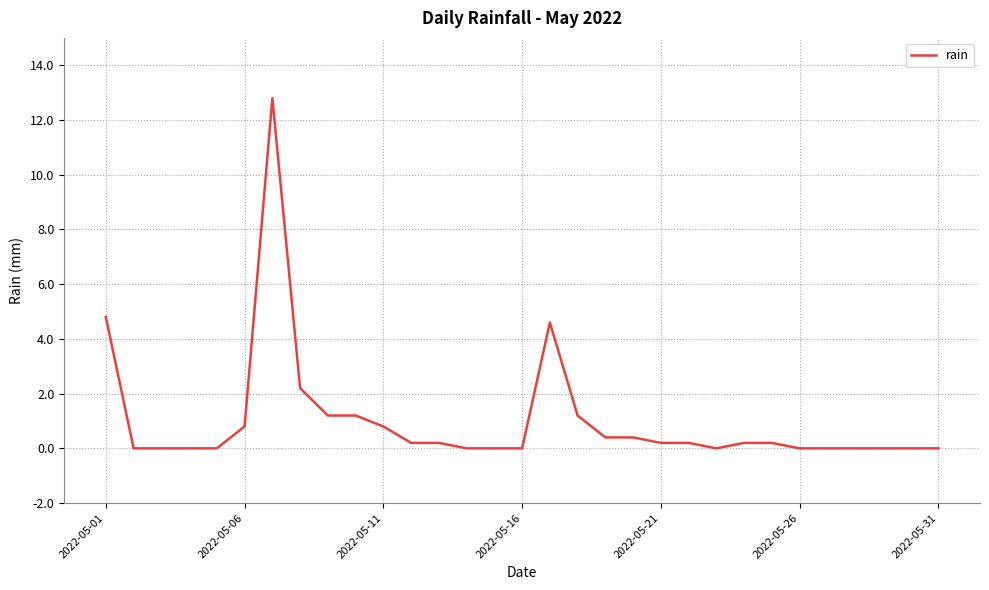

Does the chart have visible grid lines?

Yes